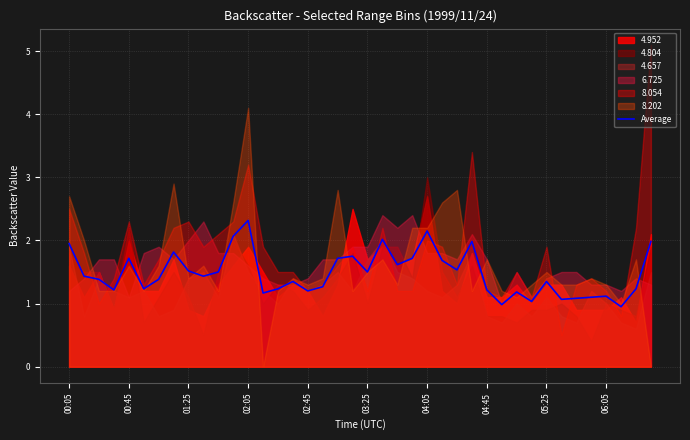

What is the difference between the second highest and minimum values?

1.2